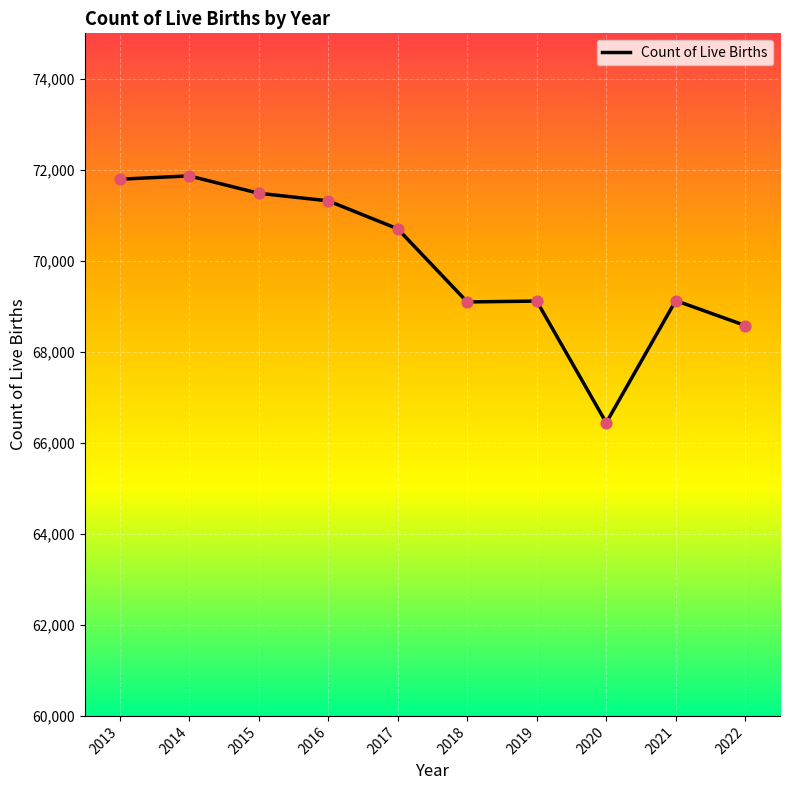

What is the change in value from 2013 to 2021?

-2667